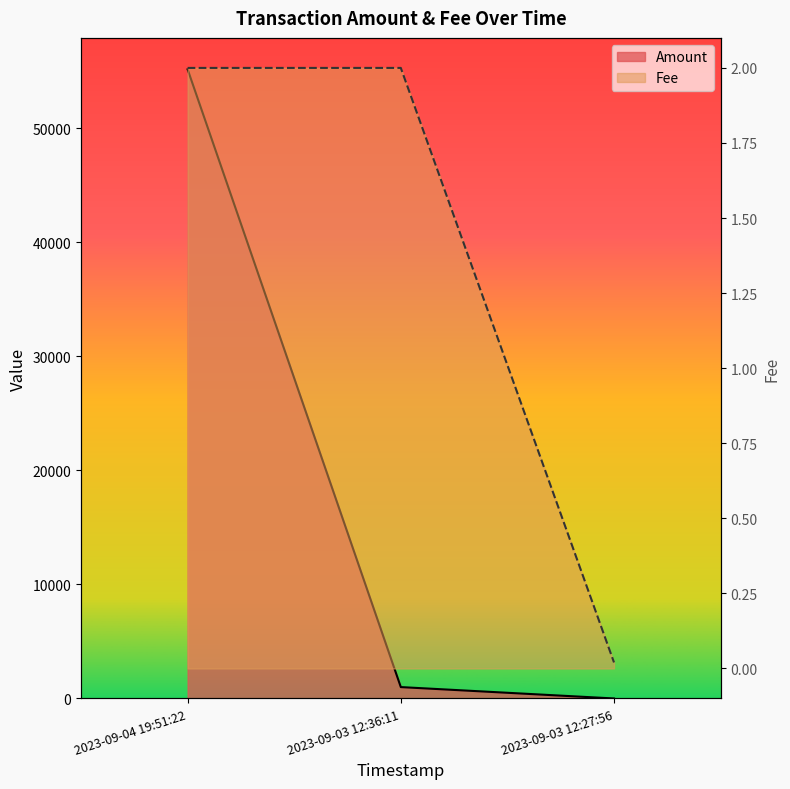

At which category does the chart reach its minimum across all series?

2023-09-03 12:27:56